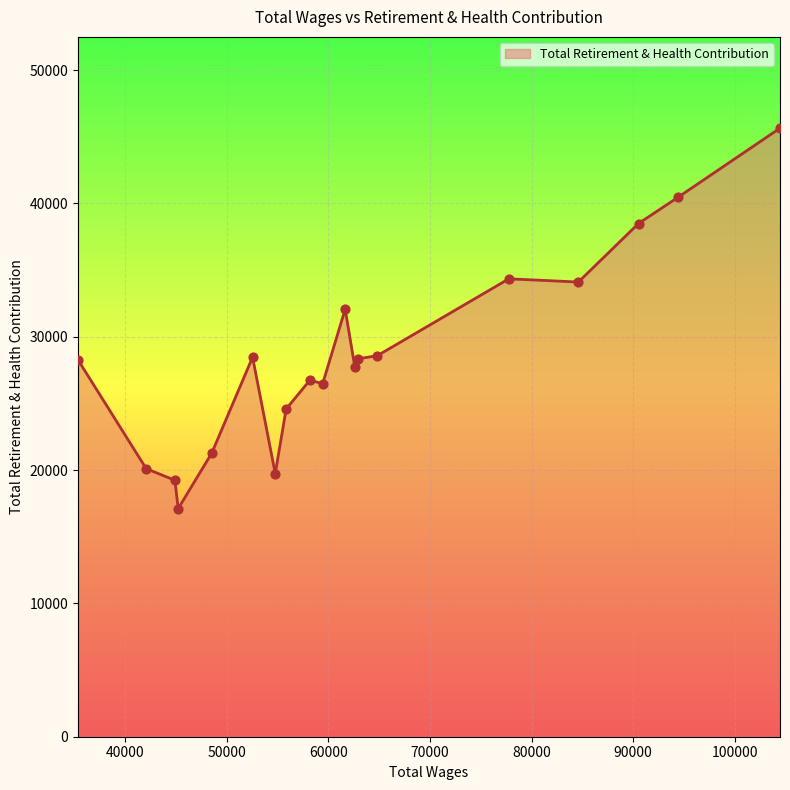

What is the difference between the maximum and minimum values?

28539